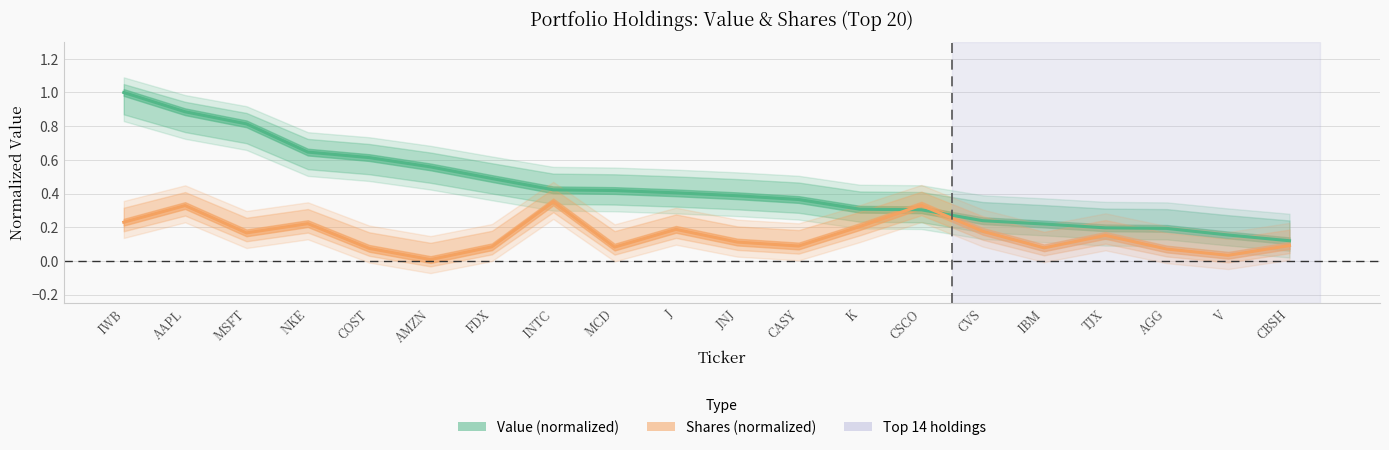

Which series has the widest spread of values?

Value (normalized)